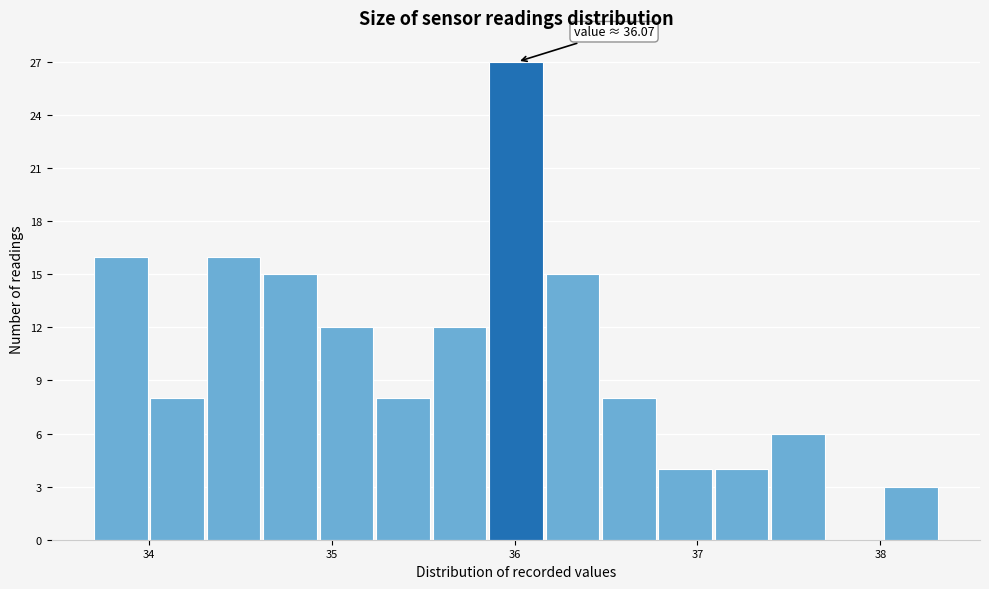

Around what value on the x-axis is the tallest bar? Give the approximate position of its centre, as read against the axis.

36.0